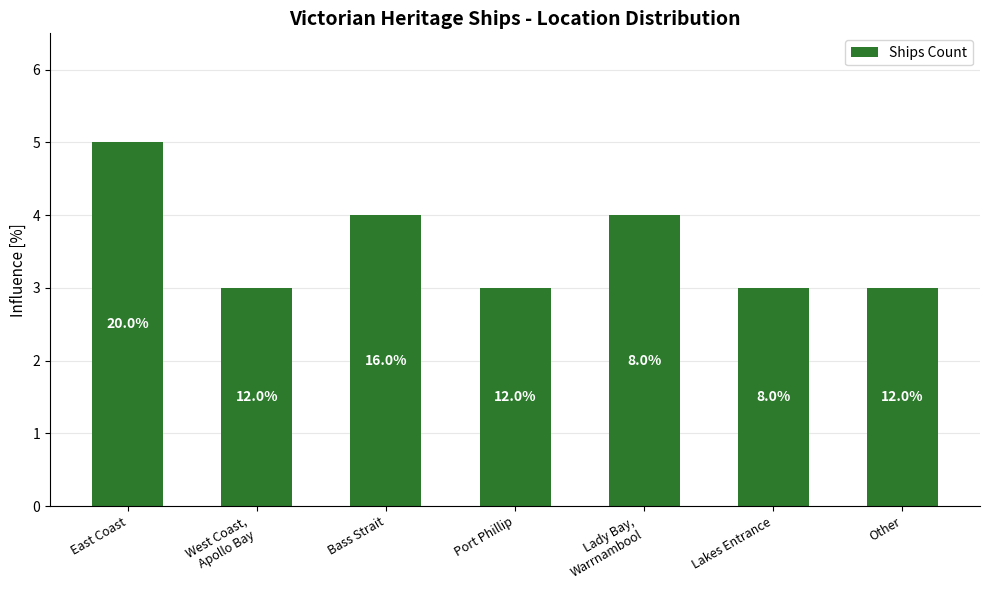

Are the bars horizontal?

No